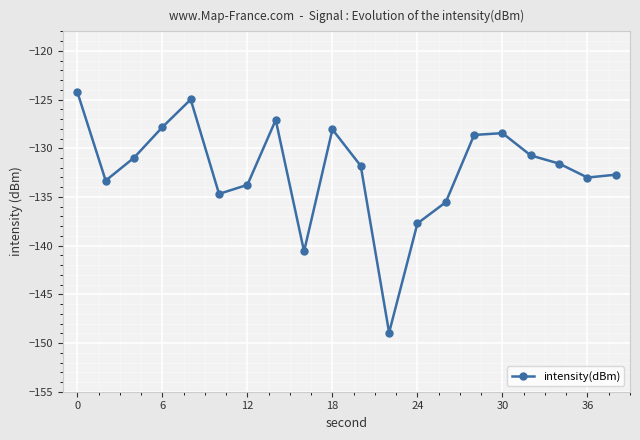

True or false: there are more than 2 points higher than both neighbors.

True